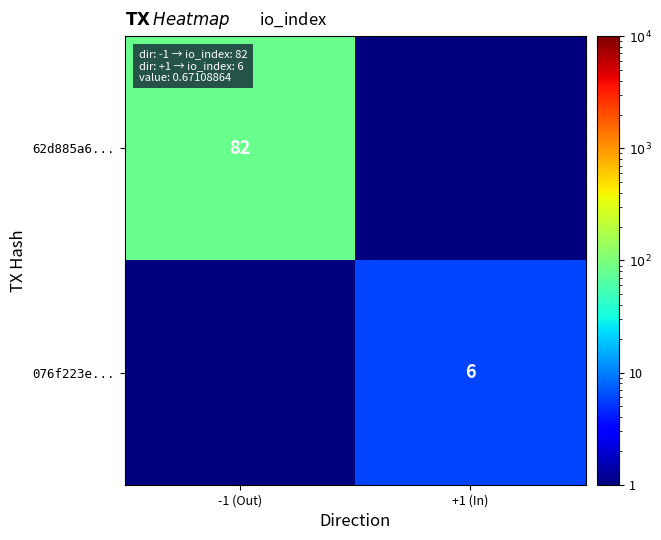

Is it true that 62d885a6... equals 82.0 at -1 (Out)?

True